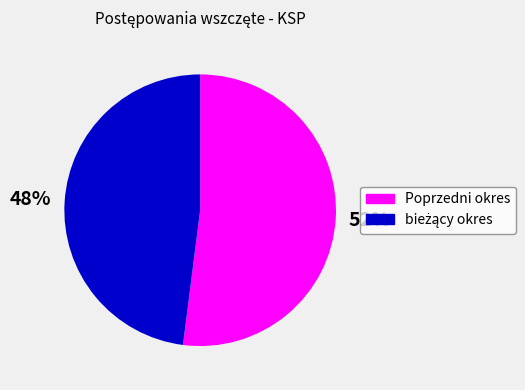

How many slices are in this pie chart?

2